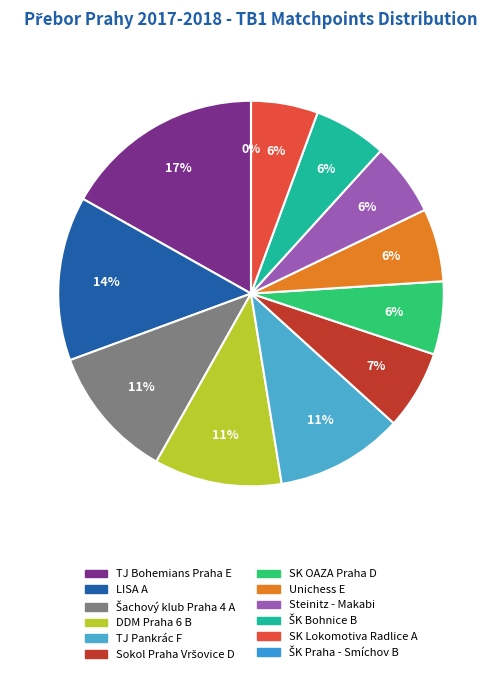

What portion of the pie excludes TJ Pankrác F?

89.3%